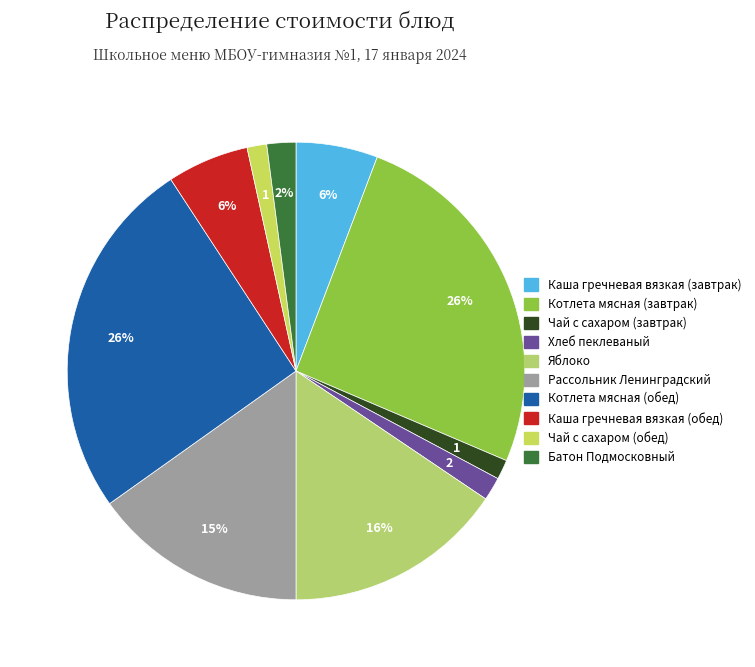

True or false: Каша гречневая вязкая (завтрак) accounts for 6% of the total.

True